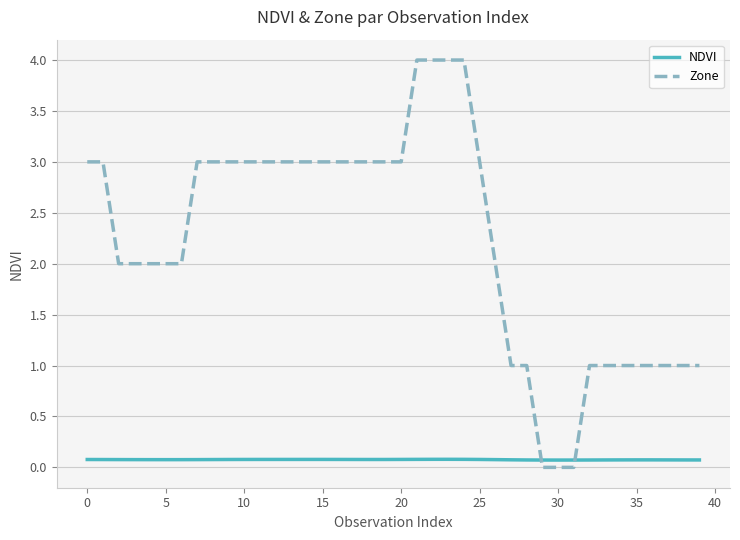

What is the difference between the second highest and second lowest values in the Zone series?

4.0